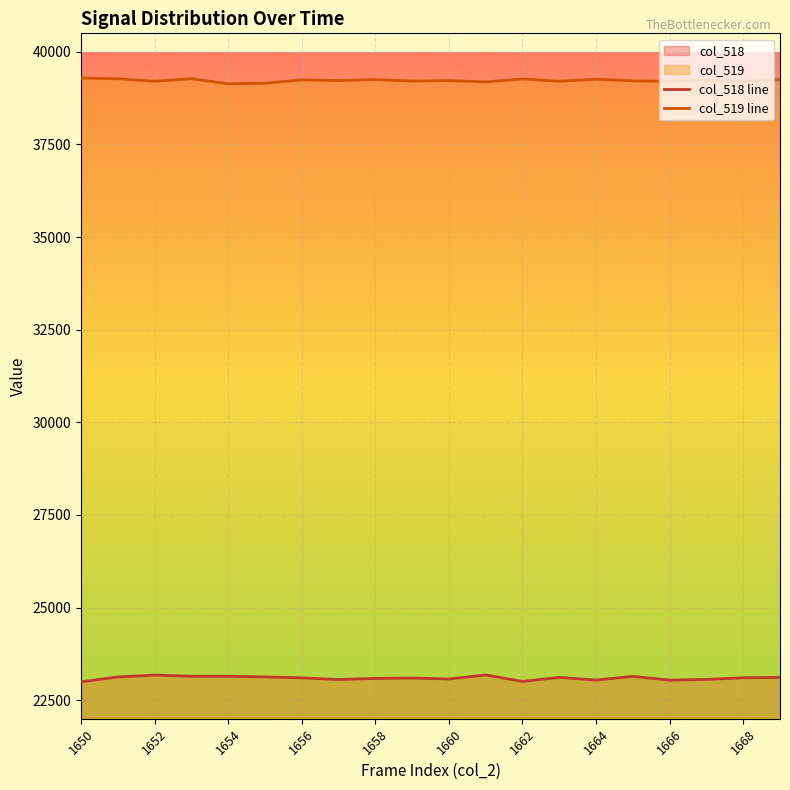

True or false: col_519 line has more than 0 points higher than both neighbors.

True